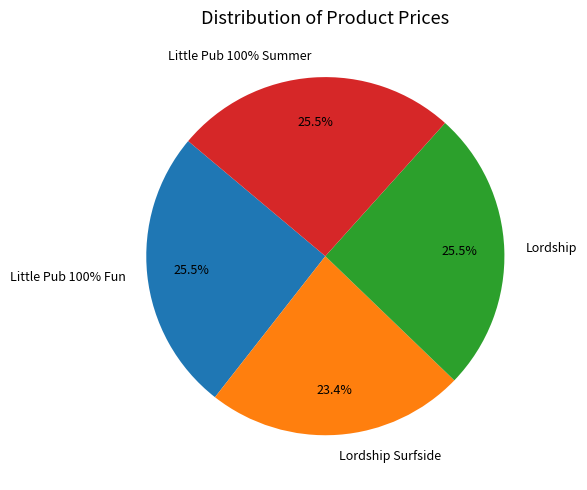

How many slices are in this pie chart?

4